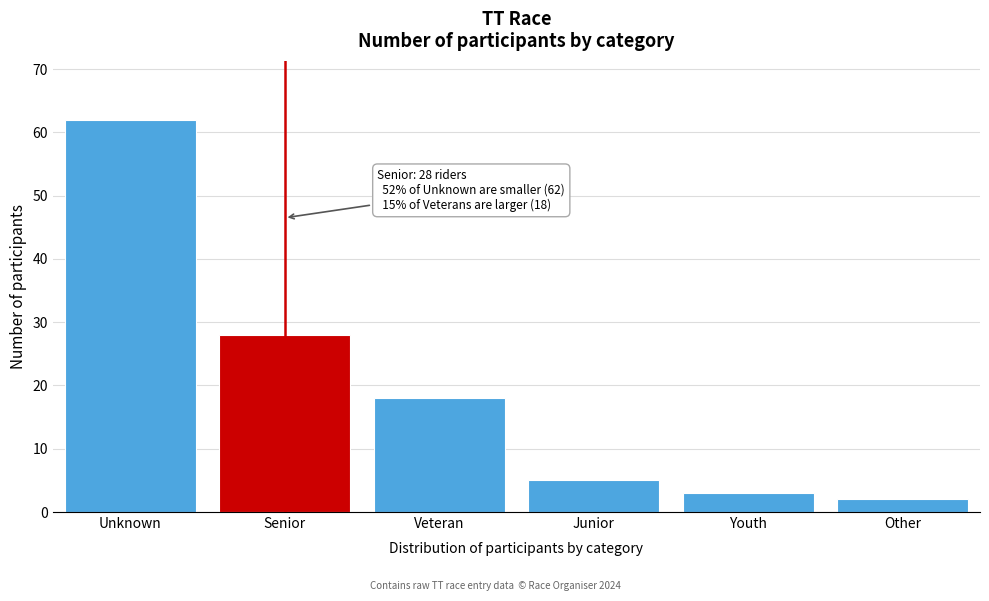

Reading left to right, list all the values displayed in this chart.

Unknown=62	Senior=28	Veteran=18	Junior=5	Youth=3	Other=2